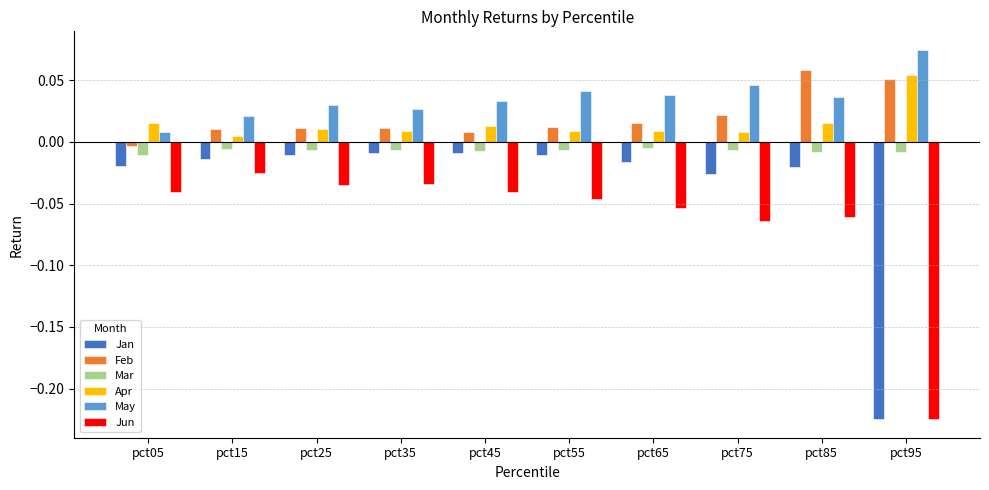

Which series has the widest spread of values?

Jan